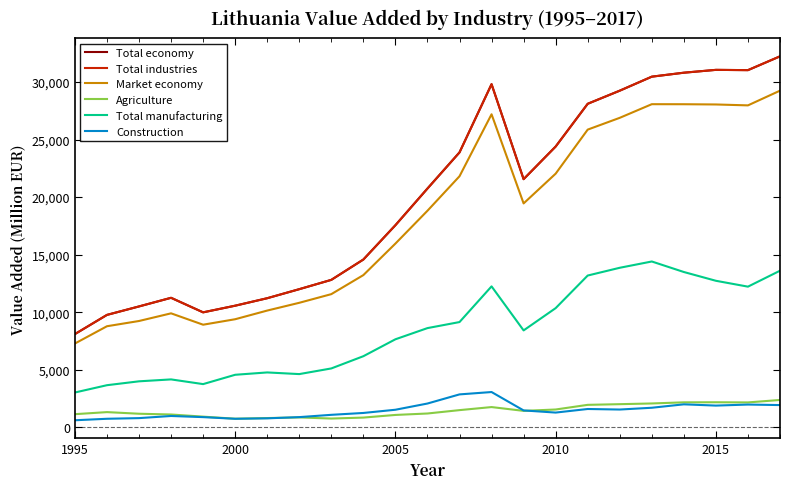

True or false: Total economy has more than 1 points higher than both neighbors.

True